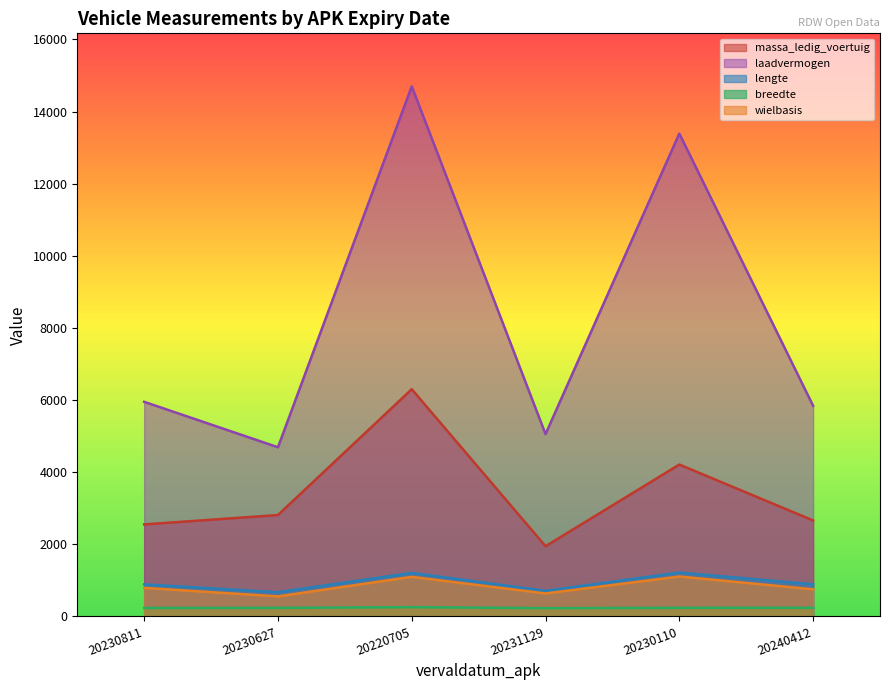

What is the spread (max minus min) of values at 20231129?

4828